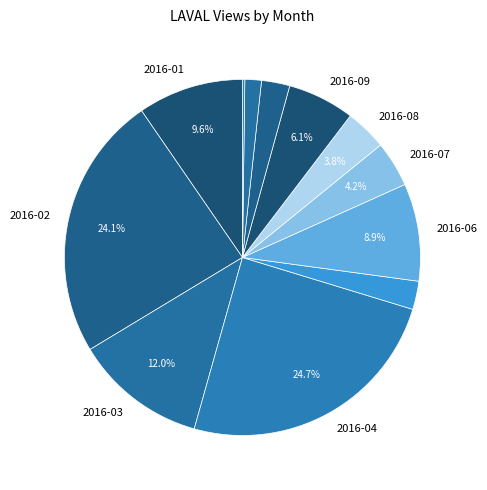

Which slice is the smallest?

2016-12